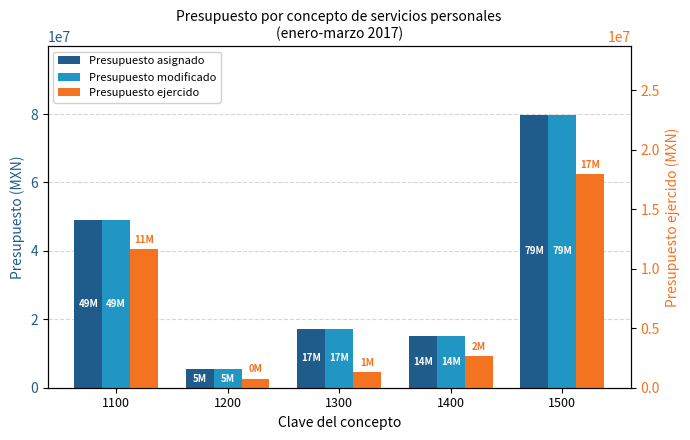

At which label does Presupuesto modificado first exceed 17257758?

1100